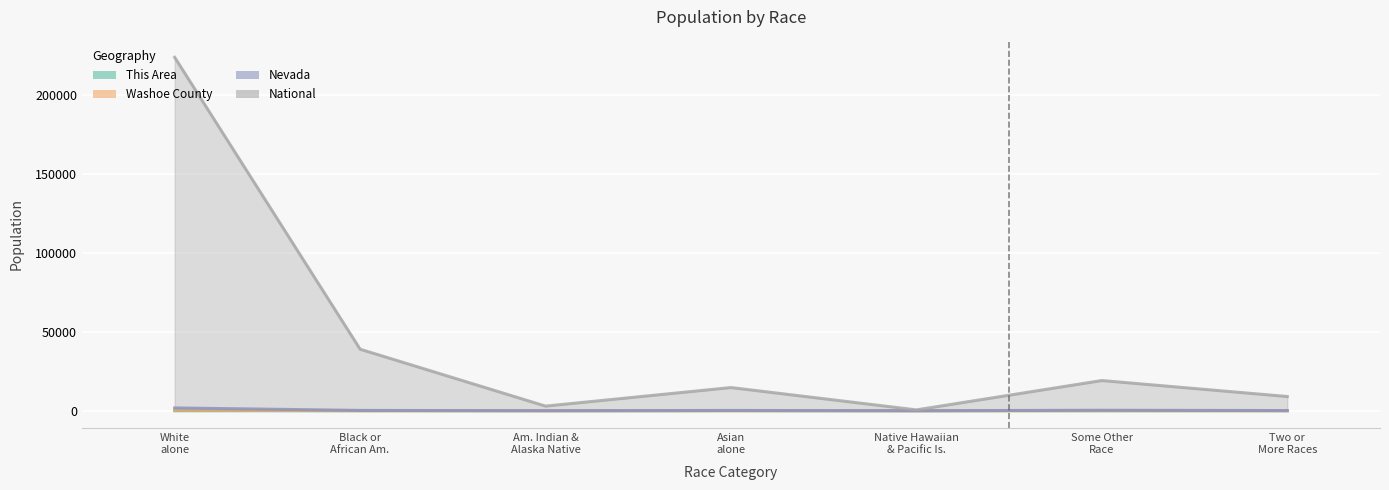

What is the value of the National point at the 6th from the left?

19107.4